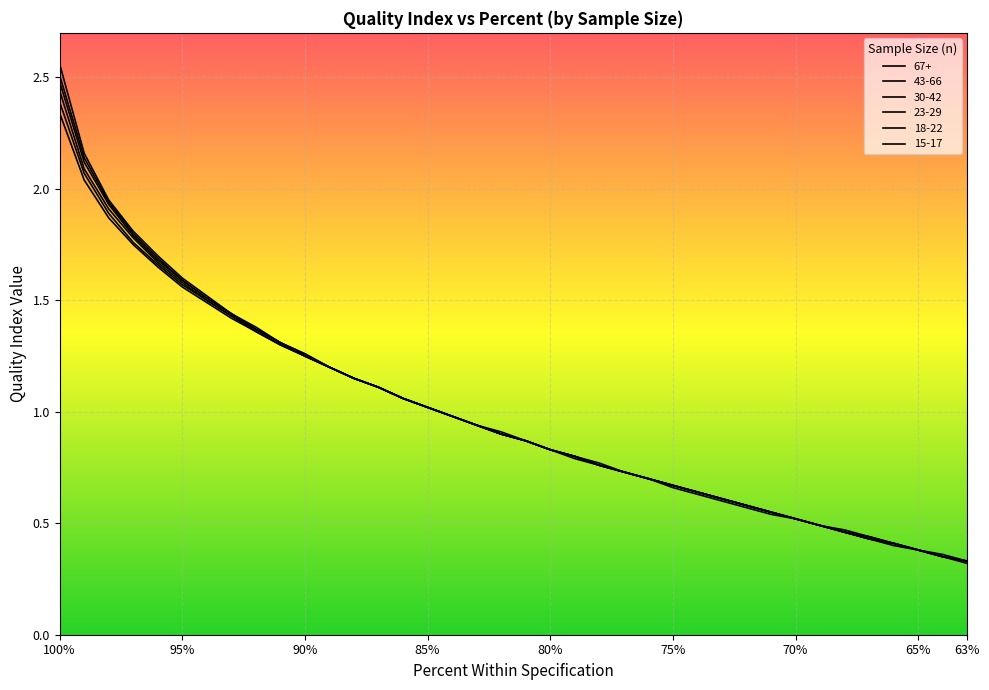

What is the difference between the maximum and minimum values in the 18-22 series?

2.1